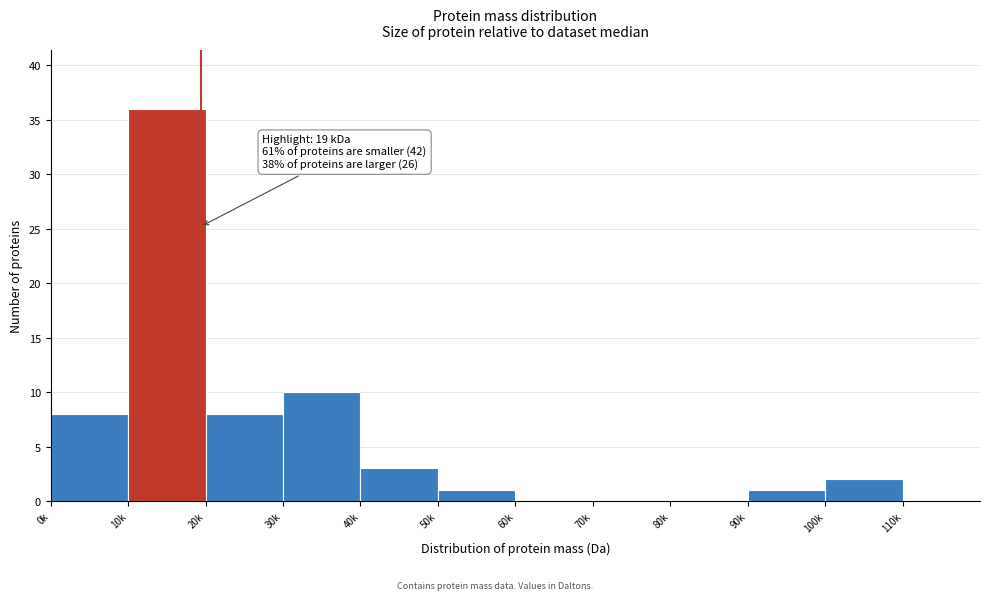

Reading right to left, what are all the values shown in this chart?

110k=0	100k=2	90k=1	80k=0	70k=0	60k=0	50k=1	40k=3	30k=10	20k=8	10k=36	0k=8